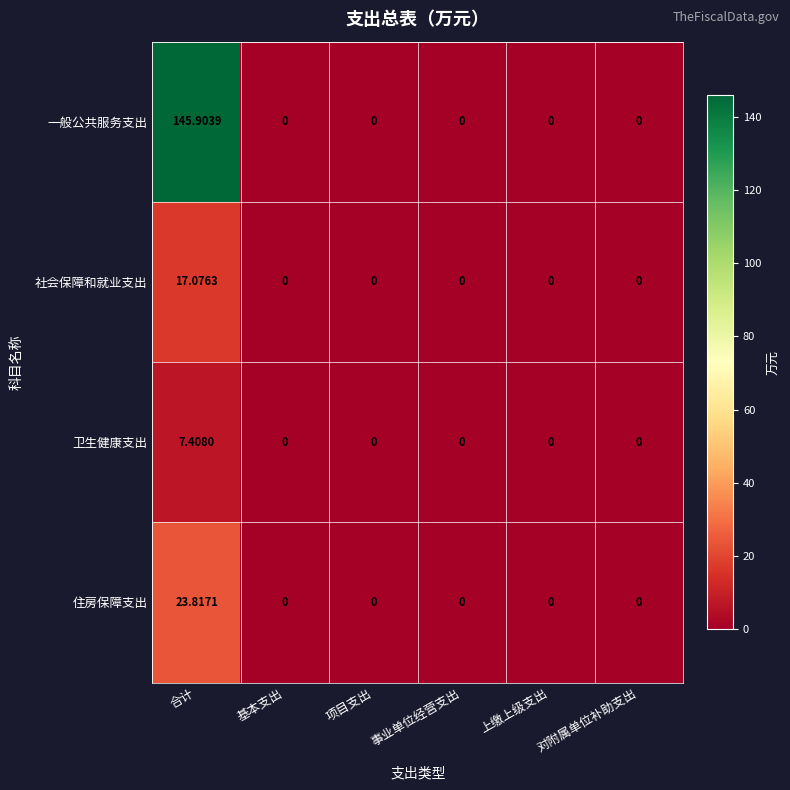

List the series in order of their peak value, highest first.

一般公共服务支出, 住房保障支出, 社会保障和就业支出, 卫生健康支出